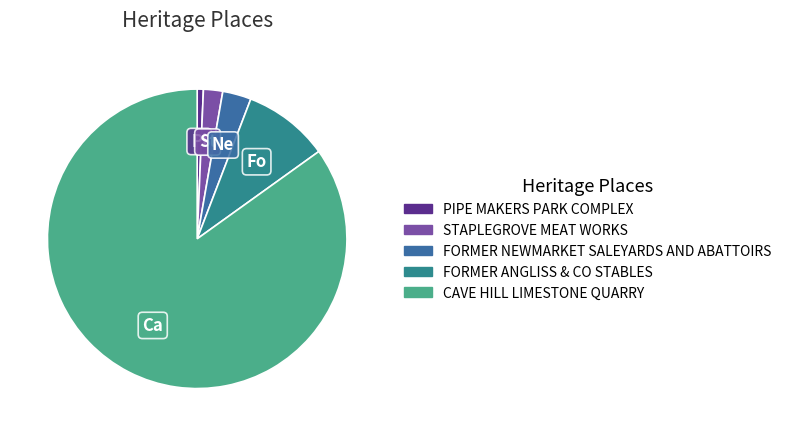

How many segments does this pie chart have?

5